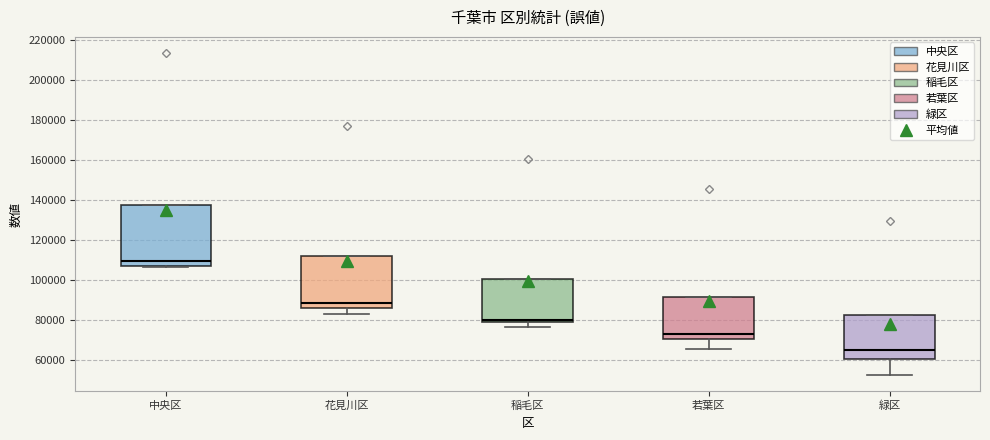

Reading left to right, transcribe this box plot: for each box, give where its median line is, the range the box spans, and where its two whiskers end, as read against the y-axis. The values are not printed on the chart, so give them approximately, as read against the axis.

中央区: median 110000, box 106000 to 138000, whiskers 106000 to 138000
花見川区: median 88000, box 86000 to 112000, whiskers 84000 to 112000
稲毛区: median 80000 (just above the box's lower edge), box 80000 to 100000, whiskers 76000 to 100000
若葉区: median 72000, box 70000 to 92000, whiskers 66000 to 92000
緑区: median 64000, box 60000 to 82000, whiskers 52000 to 82000